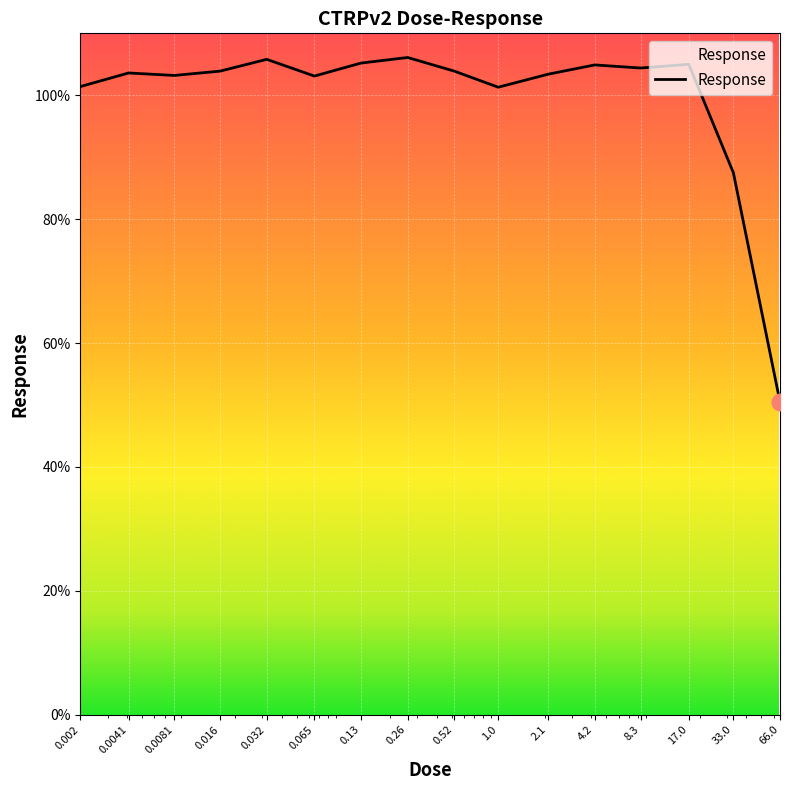

What is the greatest value displayed?

106.1